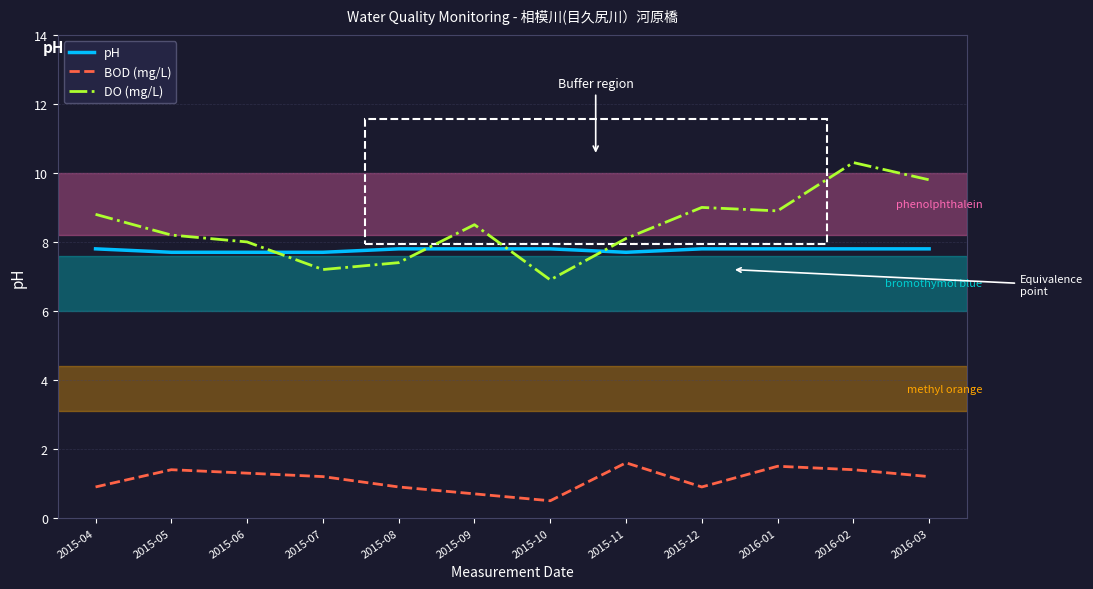

The value of pH at 2015-11 is 7.7. True or false?

True